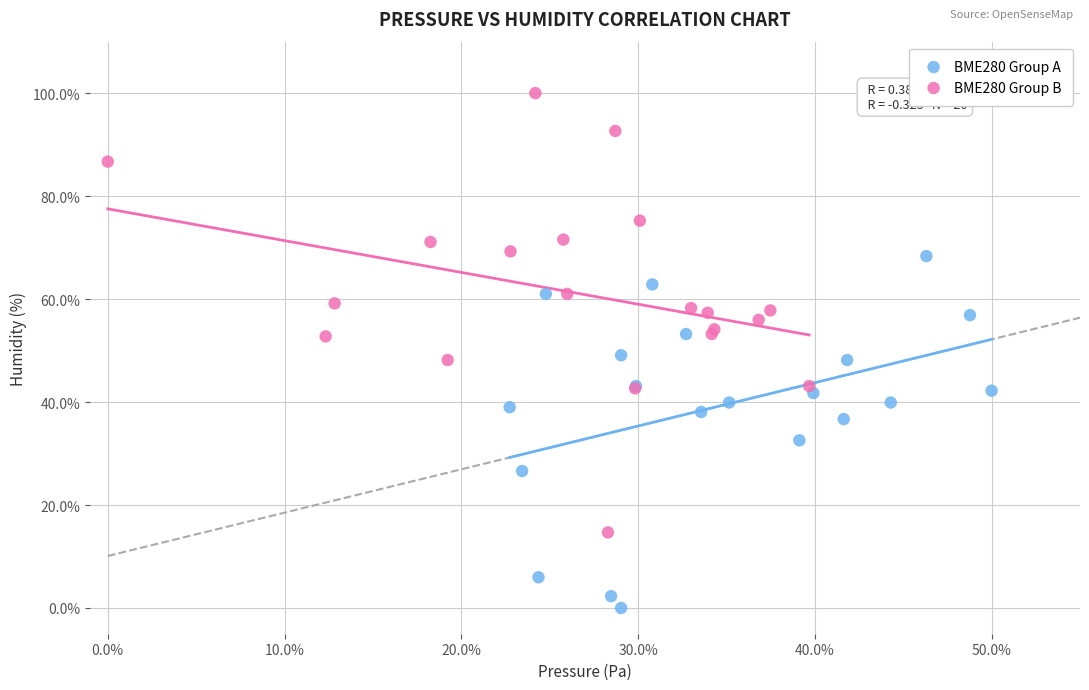

What are all the series names shown in the legend?

BME280 Group A, BME280 Group B